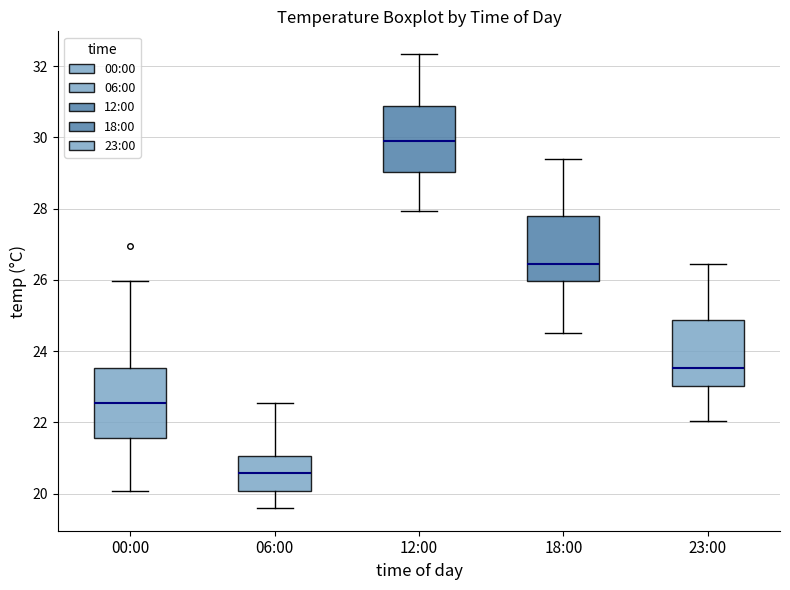

Which box has the lowest median line?

06:00